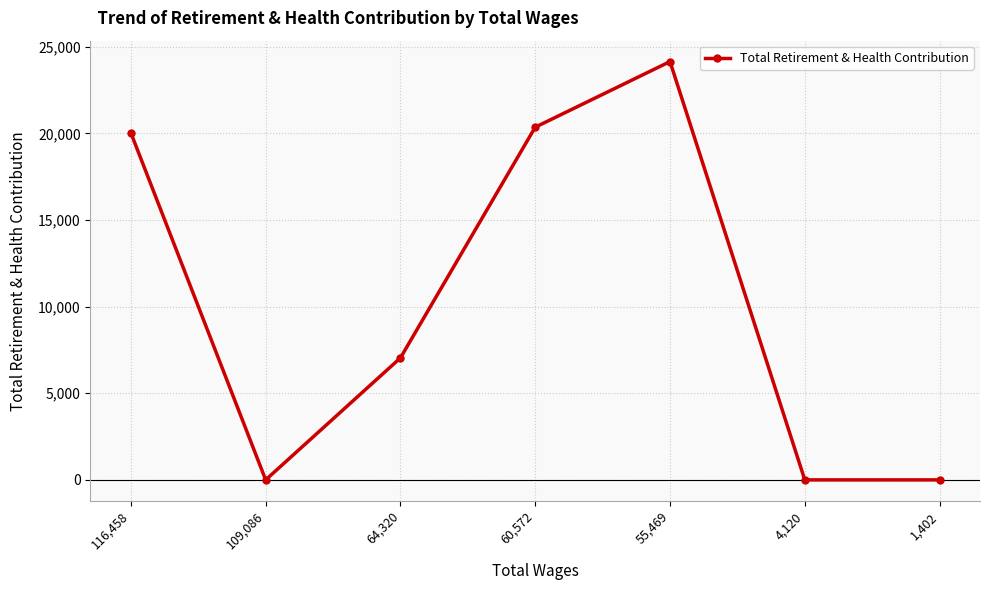

At which category does the chart reach its peak across all series?

55,469